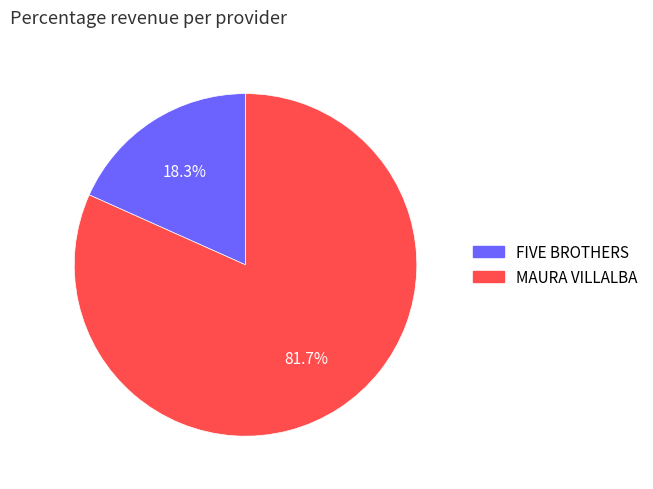

Is there any slice that represents more than half of the pie?

Yes